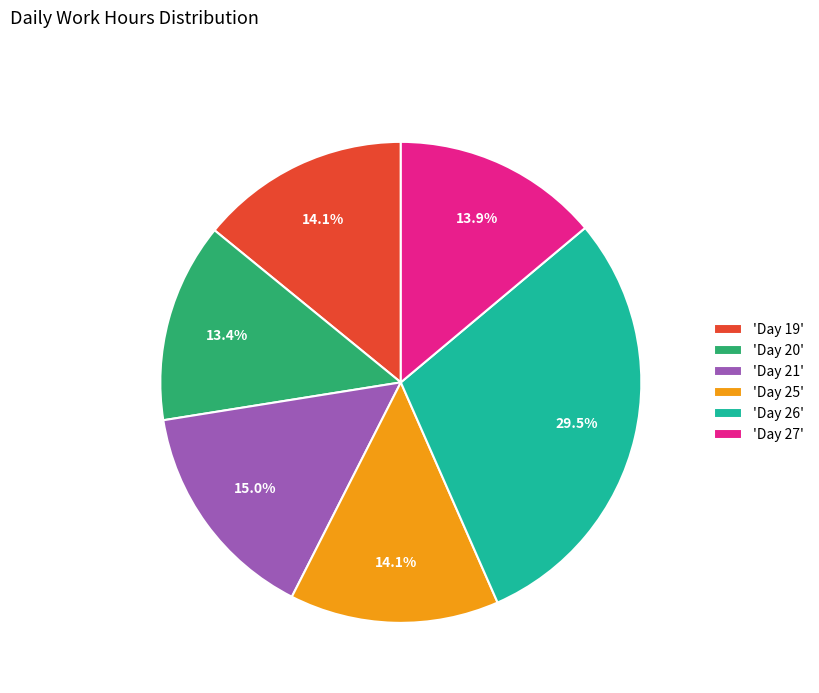

Combined, what portion of the pie is 'Day 27' and 'Day 26'?

43.4%